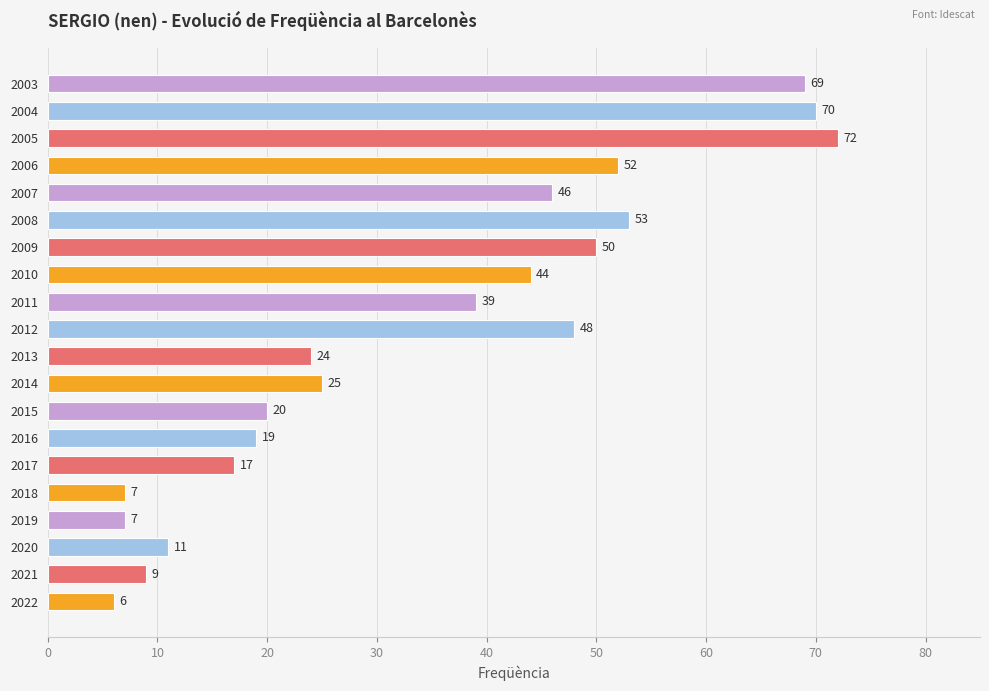

What is the average value?

34